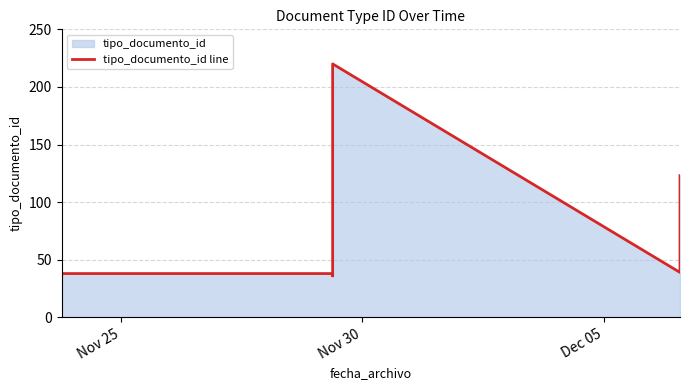

Which label corresponds to the smallest value in the chart?

Nov 25